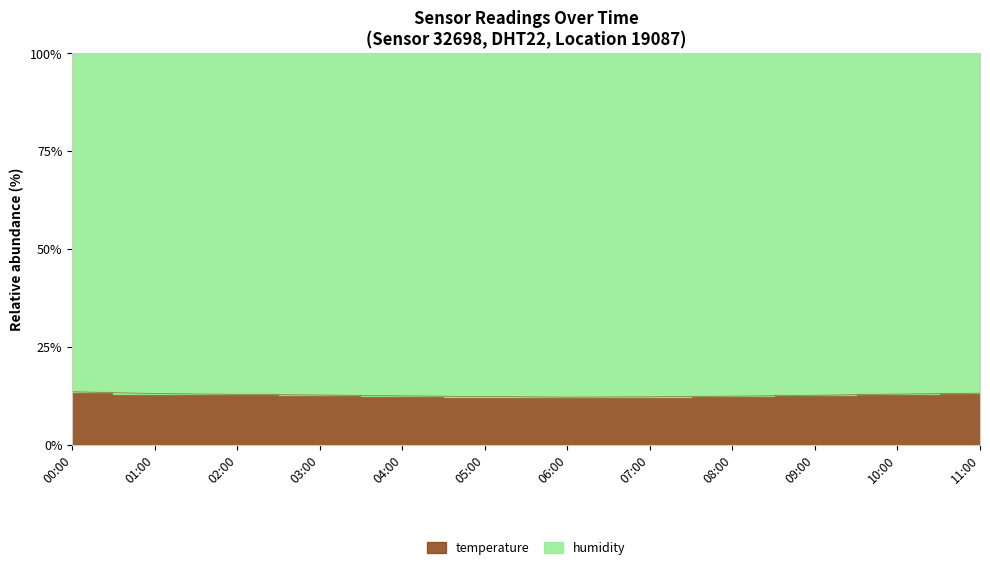

Reading left to right, list all the values displayed in this chart.

00:00=13.5	01:00=13.1	02:00=12.8	03:00=12.7	04:00=12.4	05:00=12.3	06:00=12.1	07:00=12.2	08:00=12.4	09:00=12.6	10:00=12.9	11:00=13.1